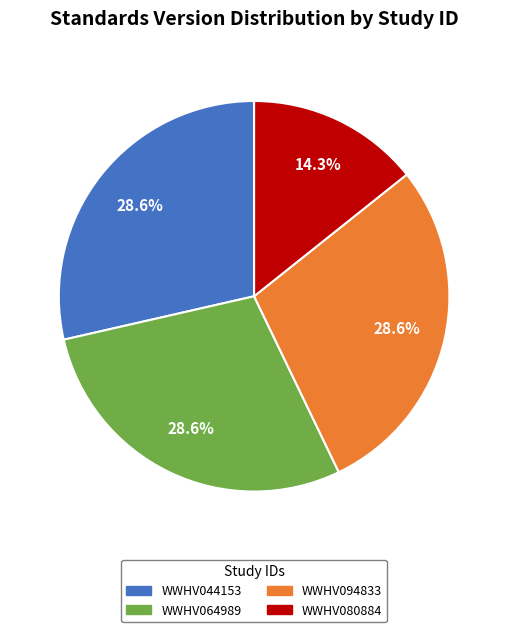

How many segments does this pie chart have?

4